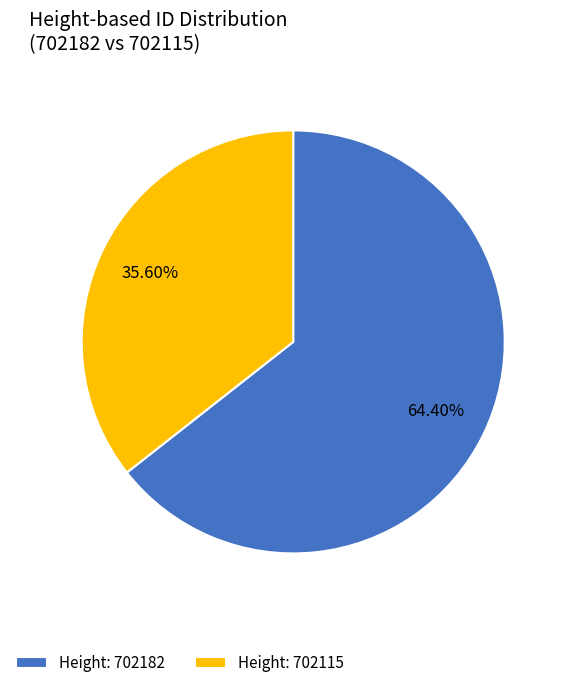

Between Height: 702115 and Height: 702182, which is larger?

Height: 702182